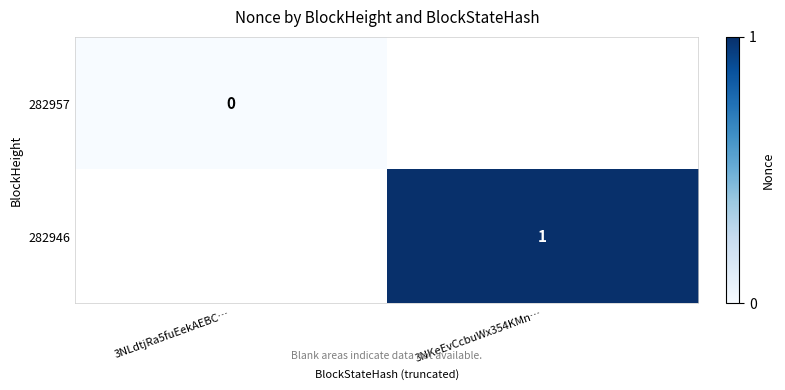

Is it true that 282946 equals 1 at 3NKeEvCcbuWx354KMn…?

True